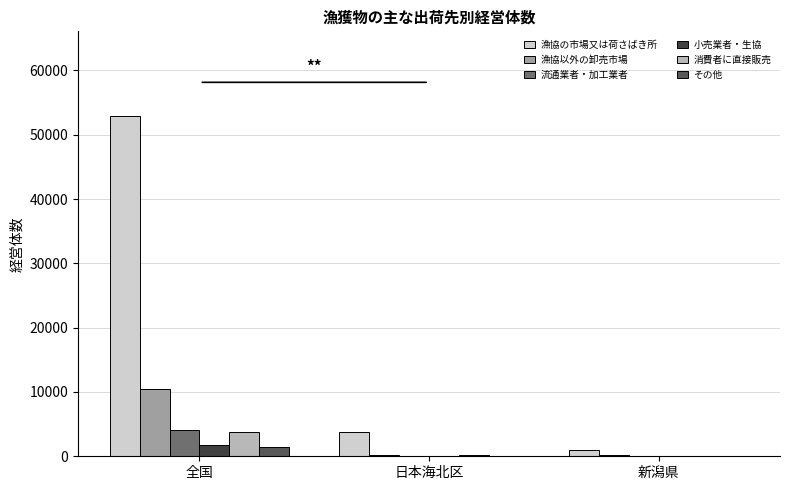

How many groups of bars are there?

3